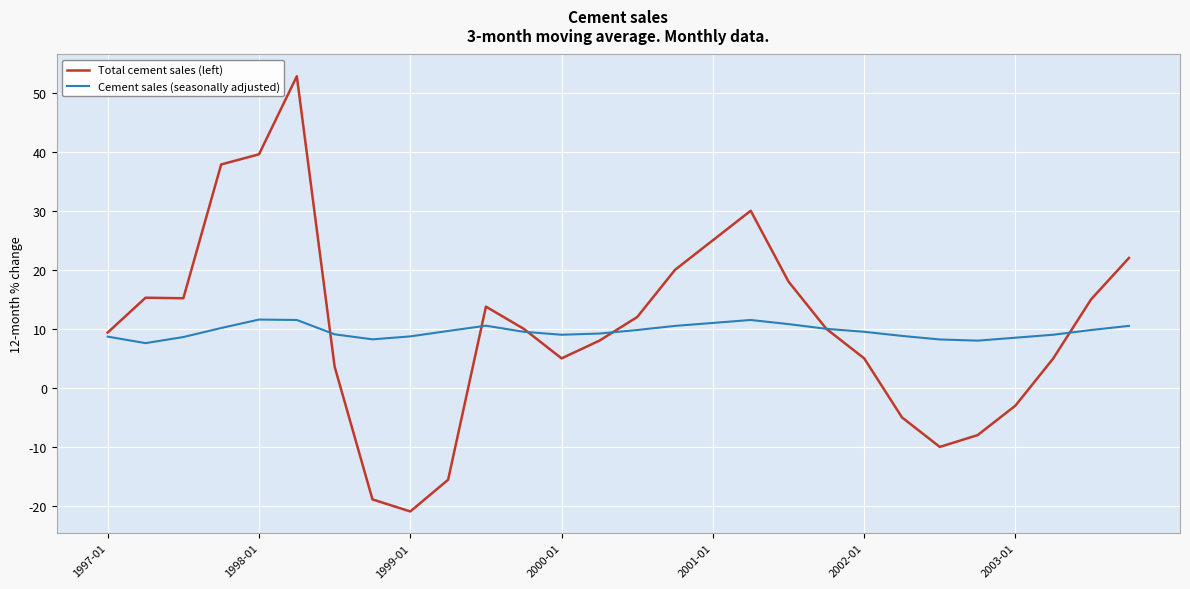

Which series has the widest spread of values?

Total cement sales (left)